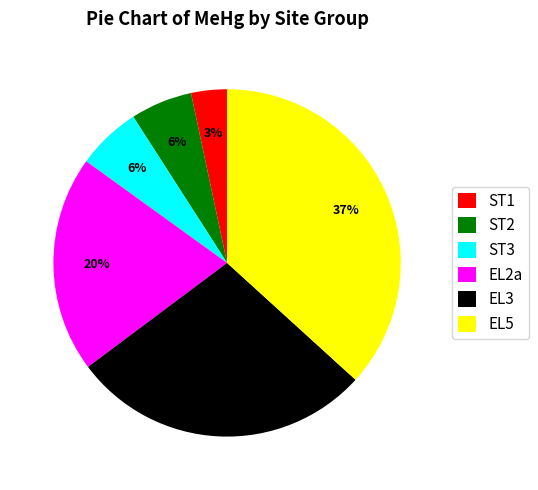

Is ST1 the majority of the pie?

No